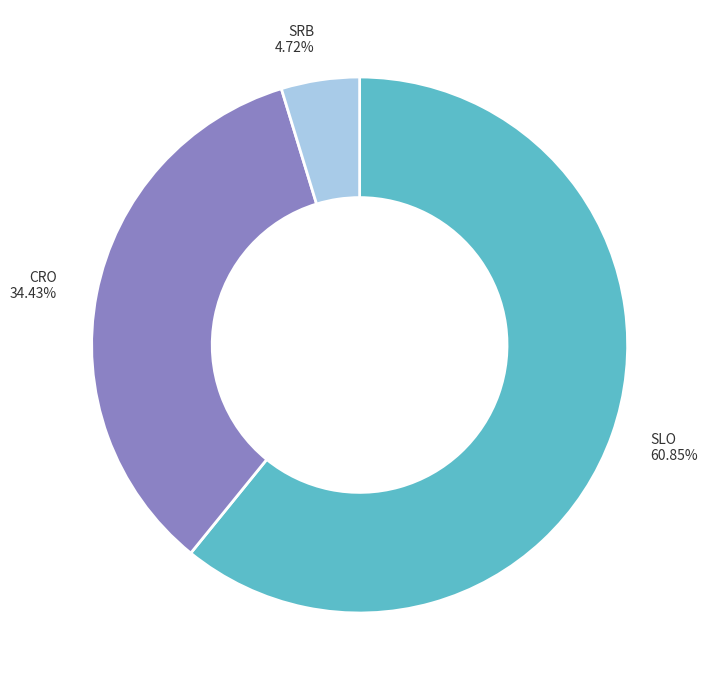

Which has a higher value, CRO or SLO?

SLO